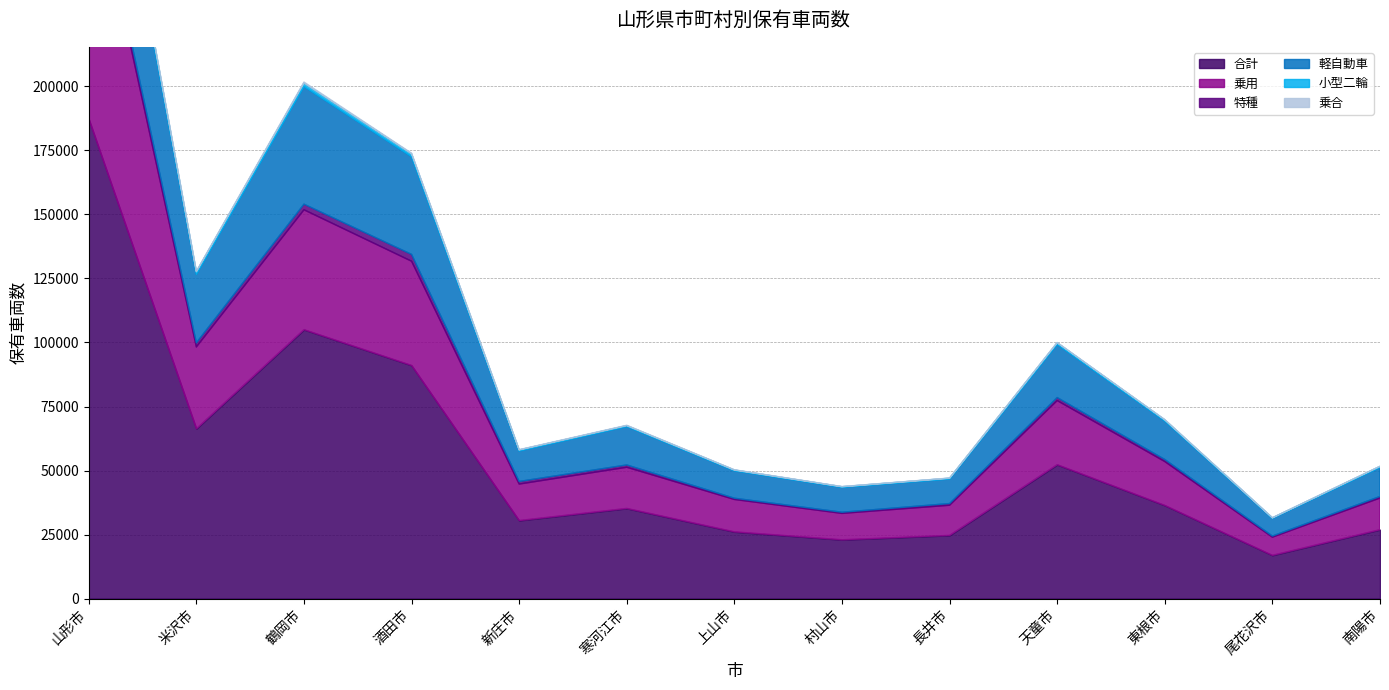

Reading left to right, extract all data points from this chart.

合計: 山形市=187354	米沢市=66323	鶴岡市=105029	酒田市=91055	新庄市=30480	寒河江市=35209	上山市=26065	村山市=22968	長井市=24678	天童市=52285	東根市=36392	尾花沢市=16891	南陽市=26906
乗用: 山形市=103138	米沢市=31937	鶴岡市=46794	酒田市=40680	新庄市=14237	寒河江市=16071	上山市=12644	村山市=10299	長井市=11768	天童市=25038	東根市=17119	尾花沢市=7090	南陽市=12351
特種: 山形市=3710	米沢市=1606	鶴岡市=2198	酒田市=2664	新庄市=1024	寒河江市=902	上山市=482	村山市=454	長井市=663	天童市=1179	東根市=799	尾花沢市=434	南陽市=623
軽自動車: 山形市=59944	米沢市=26723	鶴岡市=45945	酒田市=38138	新庄市=11876	寒河江市=14990	上山市=10712	村山市=9705	長井市=9574	天童市=20757	東根市=15029	尾花沢市=6930	南陽市=11331
小型二輪: 山形市=2315	米沢市=1026	鶴岡市=1355	酒田市=1150	新庄市=431	寒河江市=366	上山市=304	村山市=260	長井市=329	天童市=631	東根市=466	尾花沢市=184	南陽市=411
乗合: 山形市=521	米沢市=208	鶴岡市=397	酒田市=240	新庄市=117	寒河江市=147	上山市=91	村山市=60	長井市=60	天童市=116	東根市=78	尾花沢市=44	南陽市=61